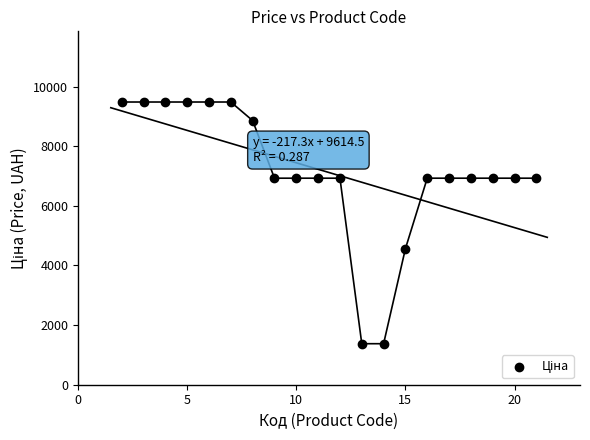

What is the range of X values (max minus min)?

19.0